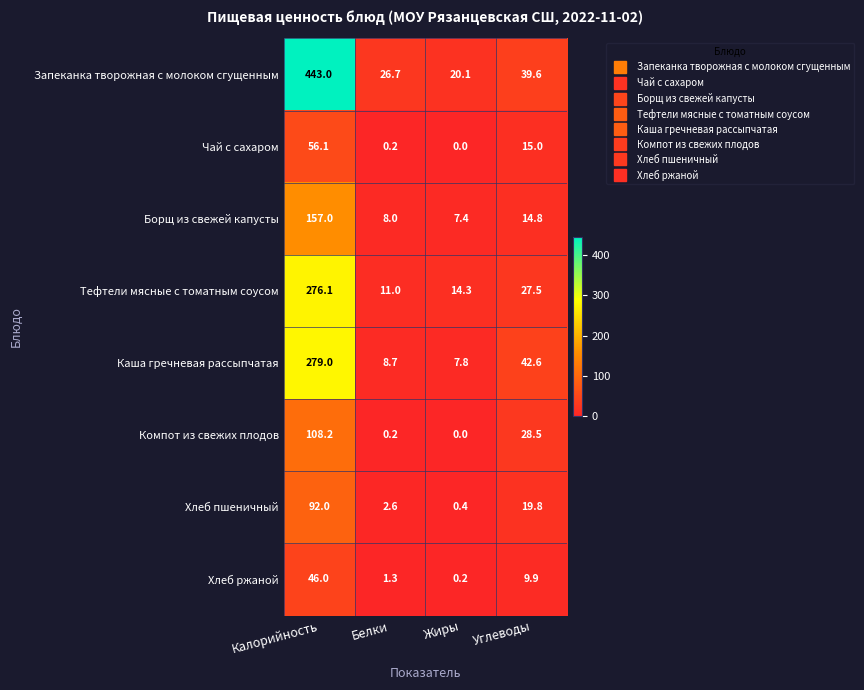

At which label does Компот из свежих плодов first exceed 28?

Калорийность